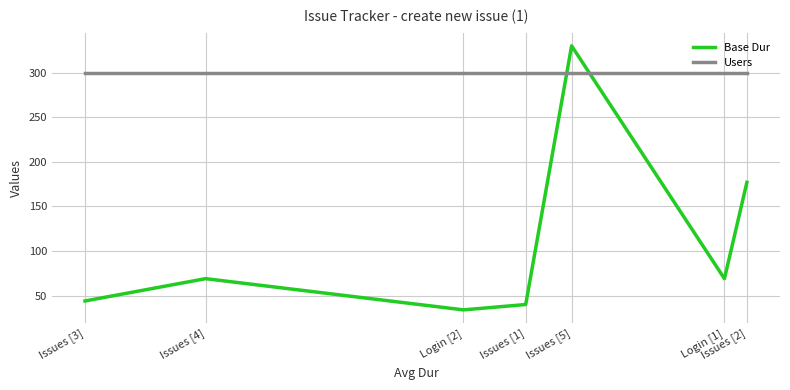

Which has a higher value, Issues [1] or Issues [2]?

Issues [2]